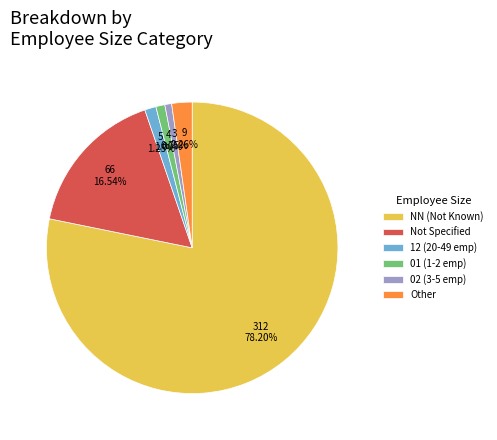

To the nearest percent, what is the difference between the largest and smallest slice percentages?

77%